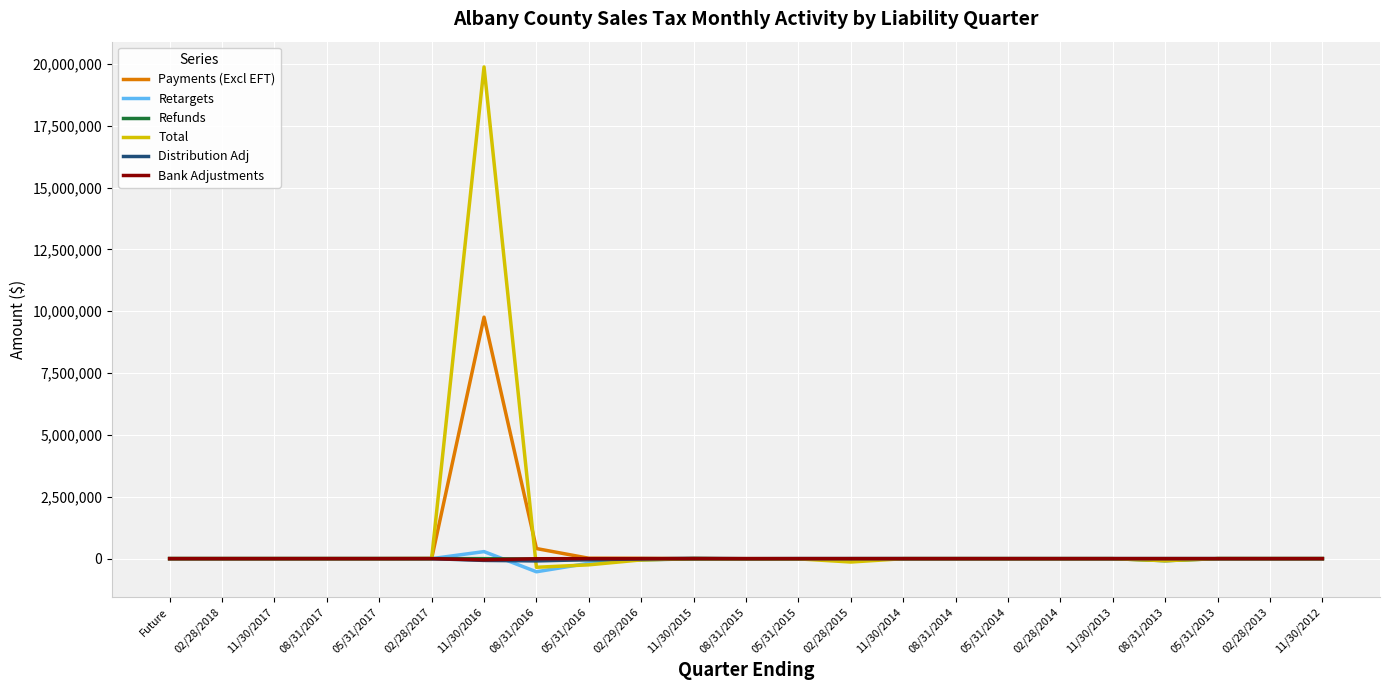

How many categories are shown in the chart?

23